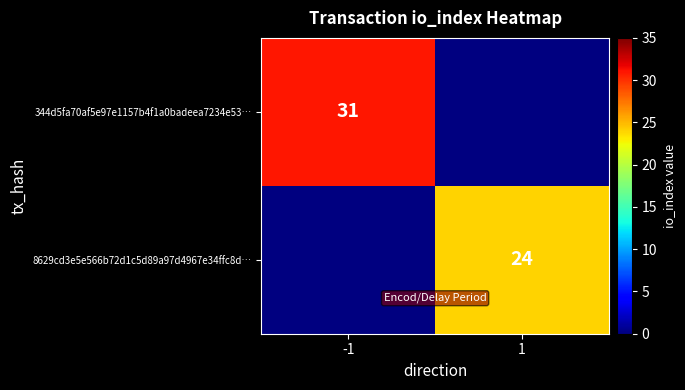

At which category does the chart reach its peak across all series?

-1